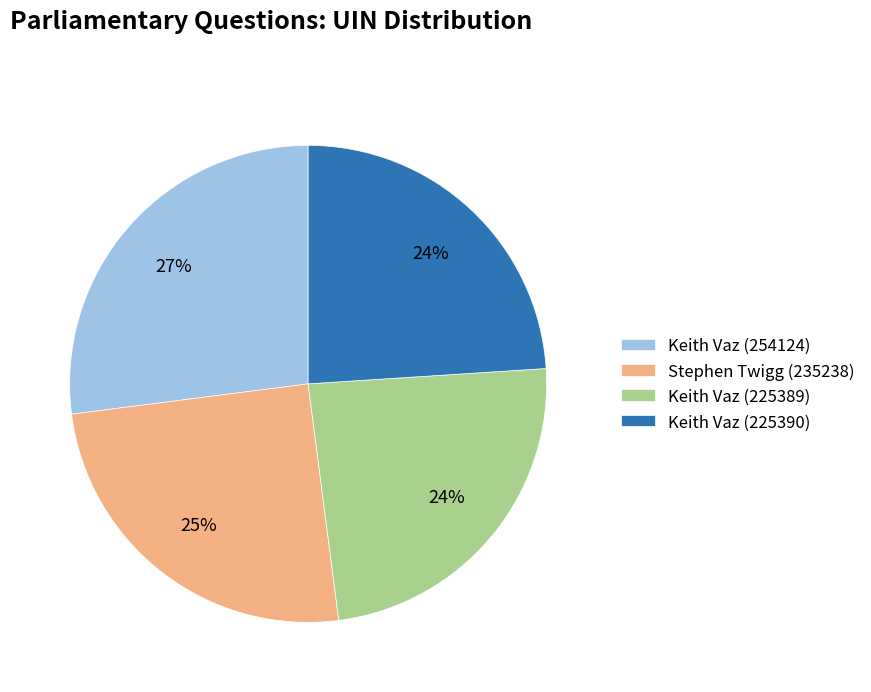

Is it true that Stephen Twigg (235238) is 35% of the pie?

False